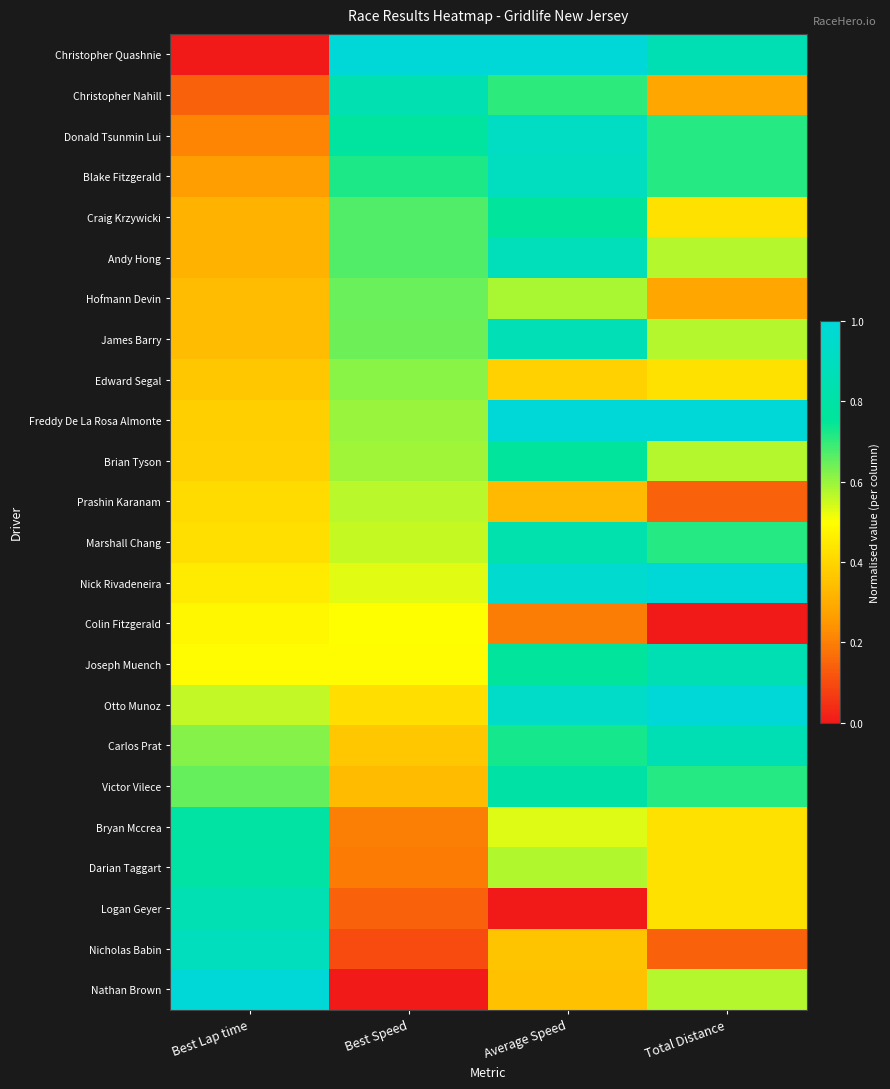

Count the number of data series in this chart.

24